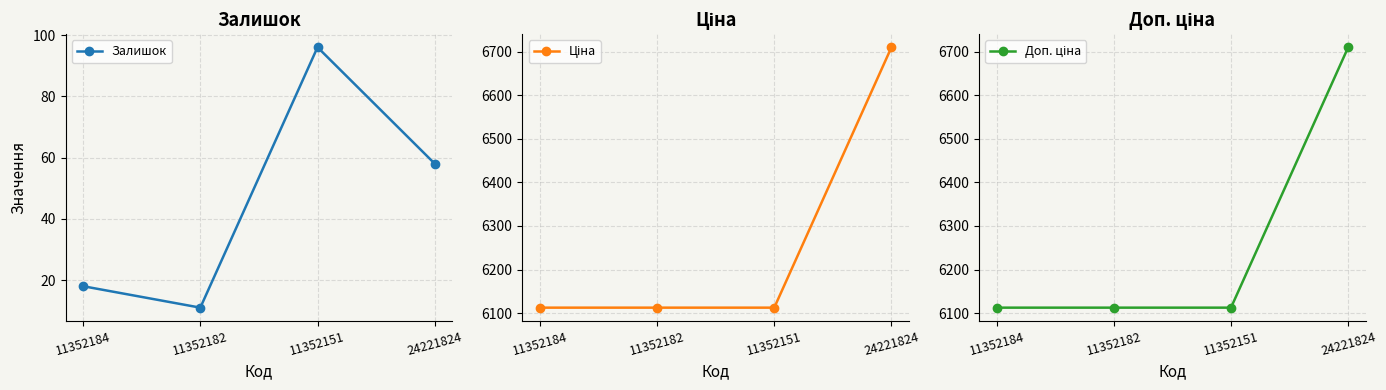

How many values in the Залишок series are below 58?

2